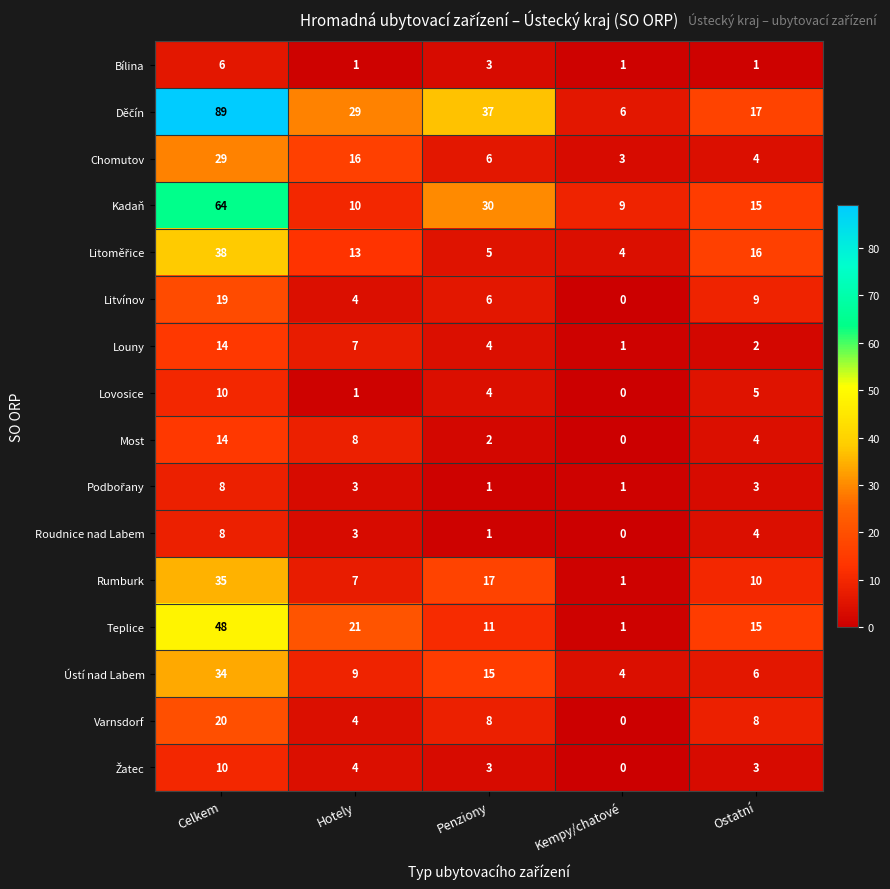

What is the difference between the maximum and minimum values in the Litvínov series?

19